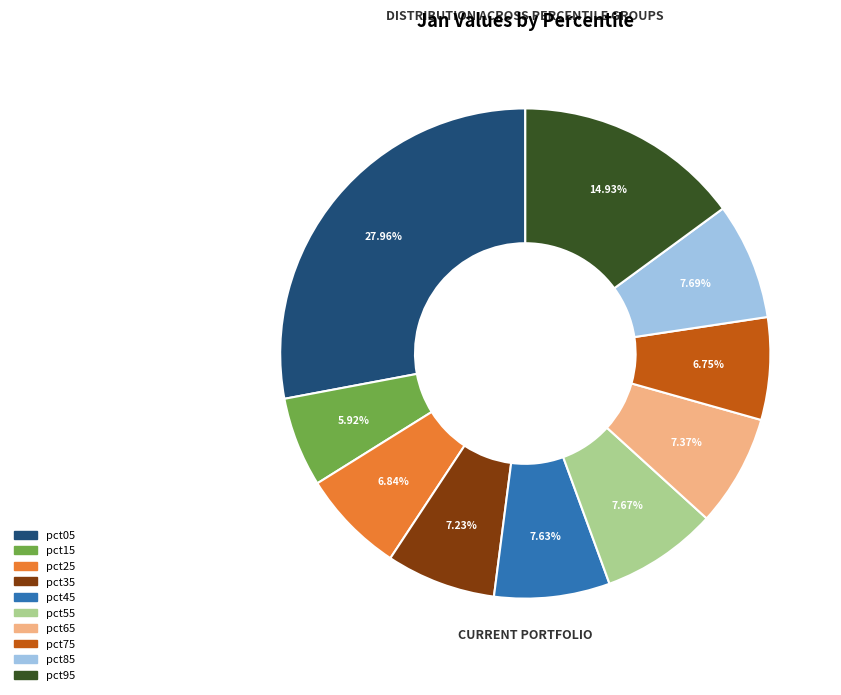

Which slice is the largest?

pct05